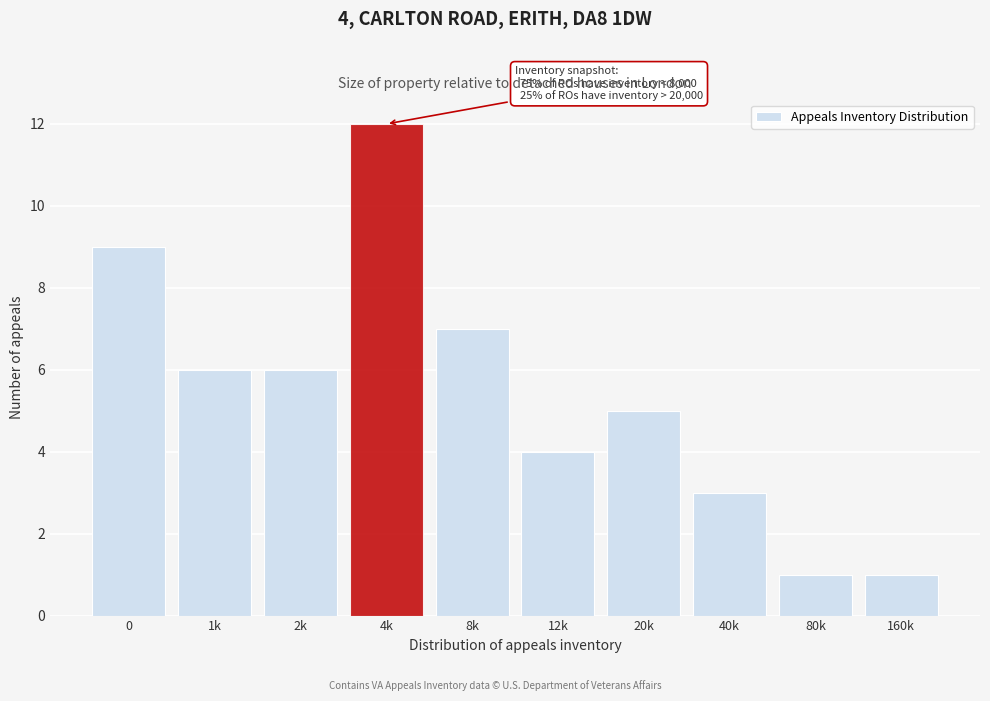

Reading left to right, extract all data points from this chart.

0=9	1k=6	2k=6	4k=12	8k=7	12k=4	20k=5	40k=3	80k=1	160k=1